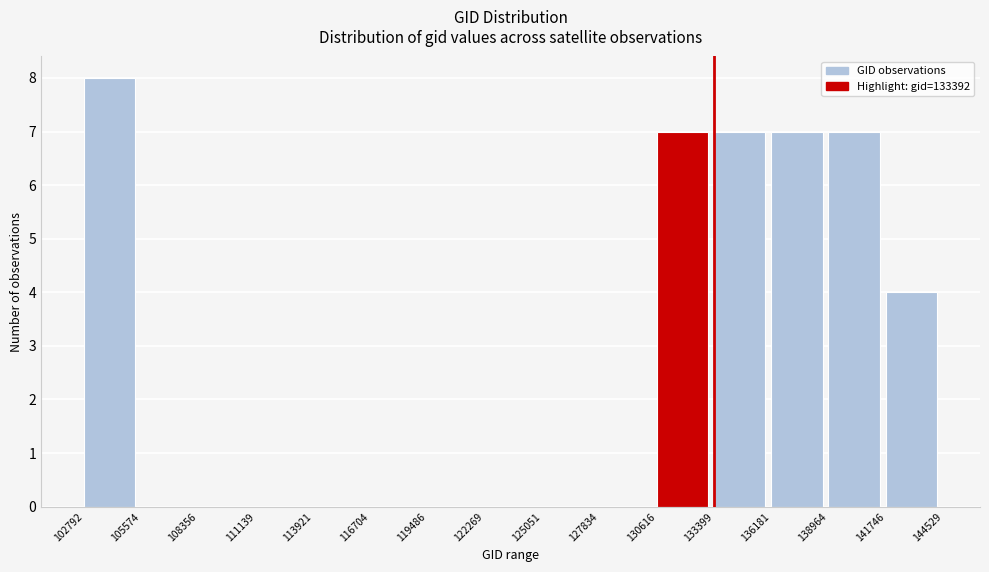

Over which range of the x-axis is the bar tallest?

102792 to 105574